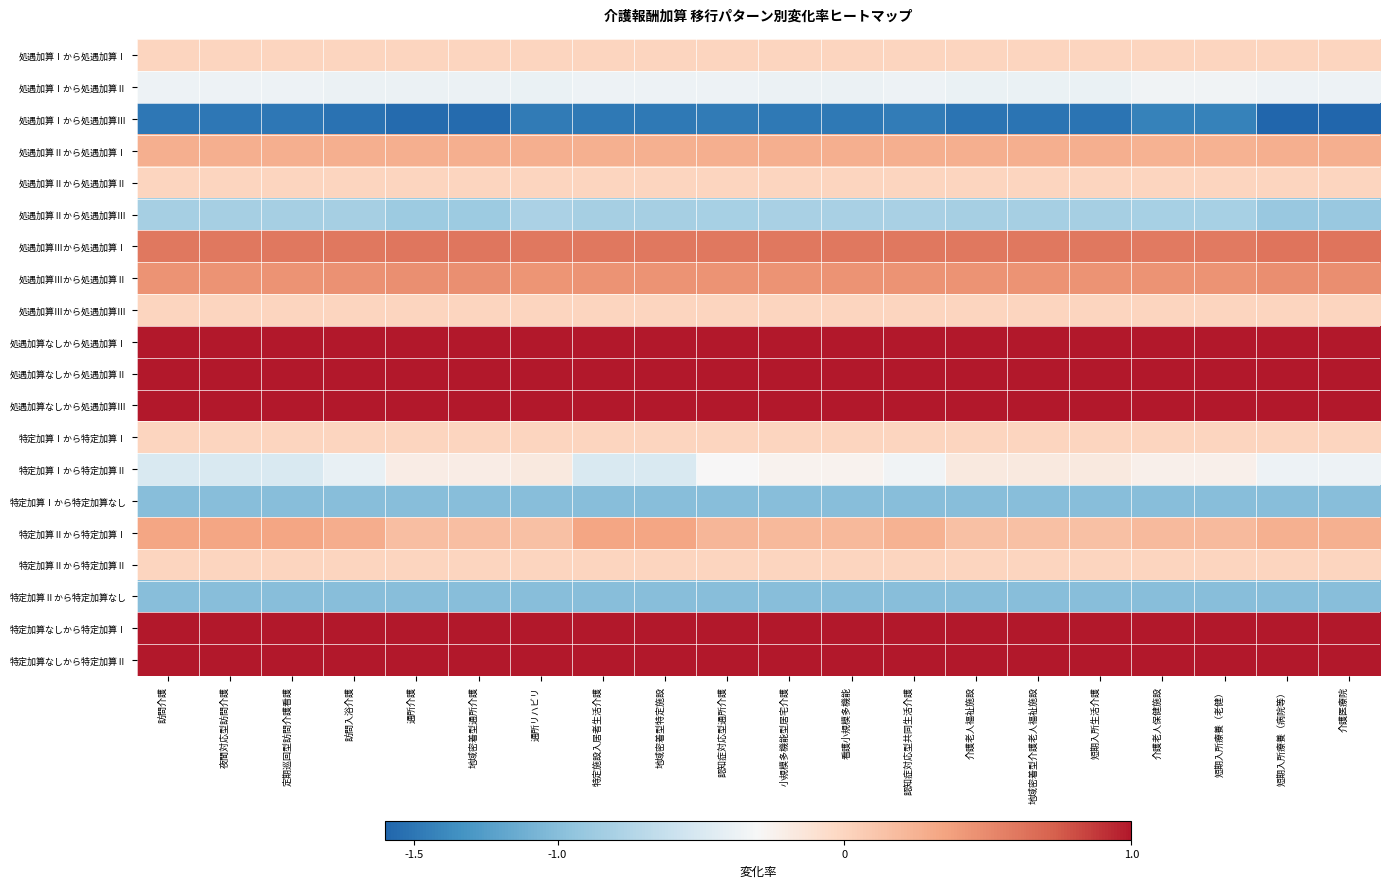

What is the difference between the highest and lowest values at 通所リハビリ?

2.5